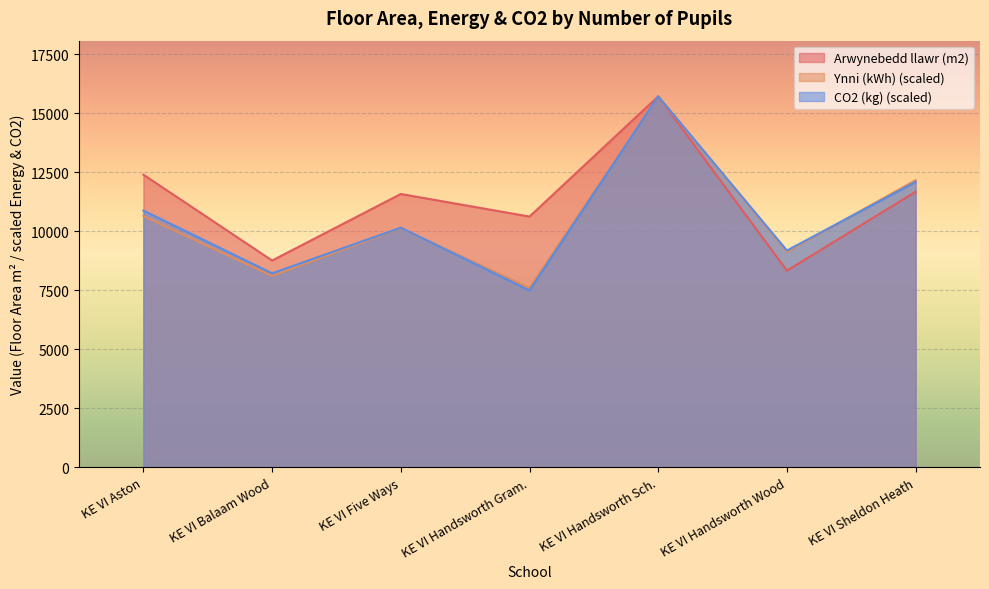

The Arwynebedd llawr (m2) series shows 3911.2 at KE VI Aston. True or false?

False